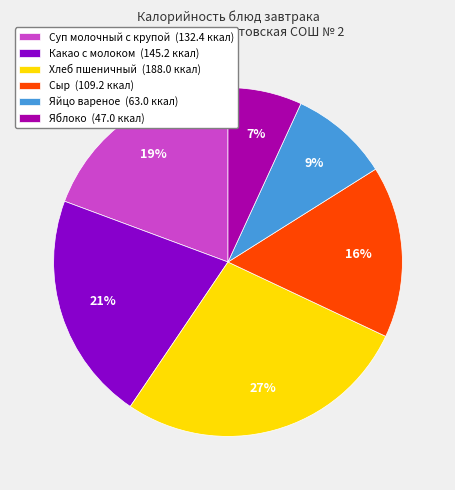

What is the smallest slice in the pie chart?

Яблоко